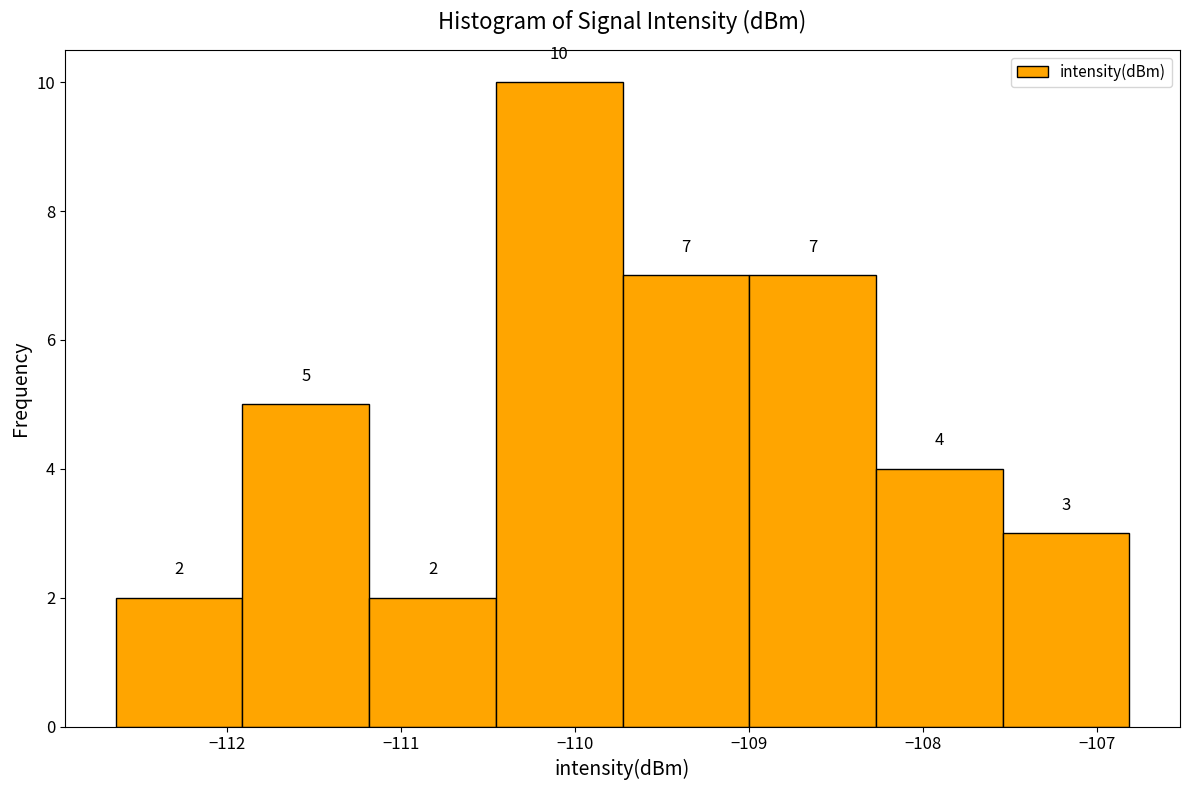

Which range on the x-axis has the tallest bar?

-110.5 to -109.7